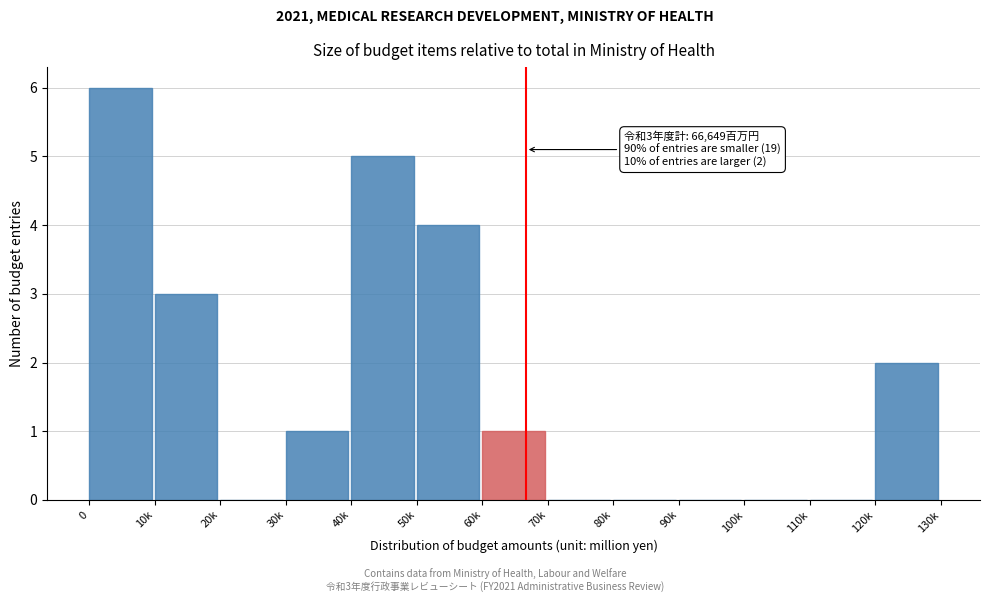

Reading right to left, extract all data points from this chart.

120k=2	110k=0	100k=0	90k=0	80k=0	70k=0	60k=1	50k=4	40k=5	30k=1	20k=0	10k=3	0=6